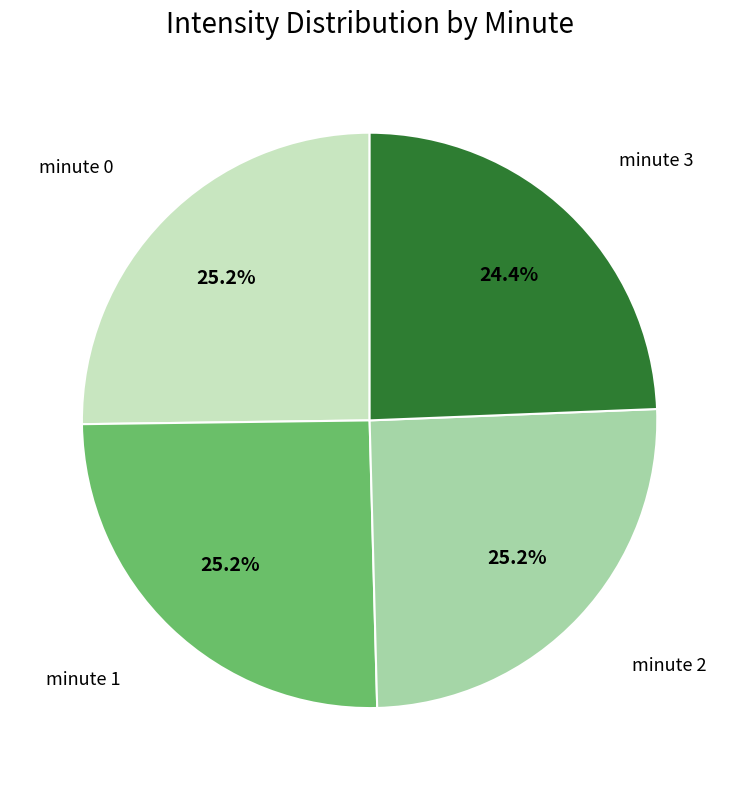

Is there any slice that represents more than half of the pie?

No